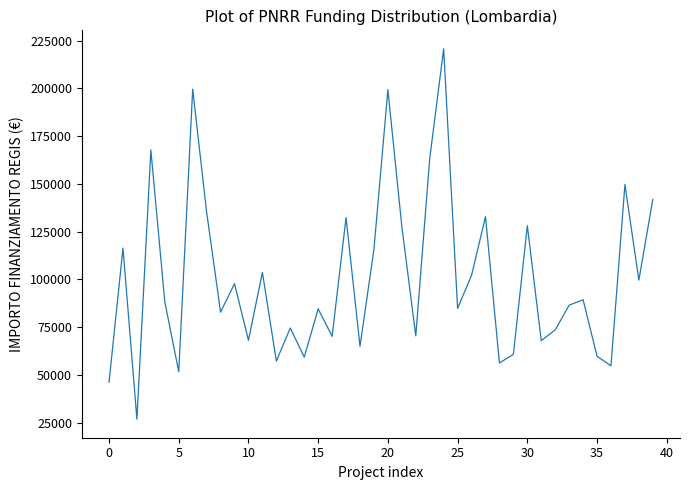

What is the minimum value shown in the chart?

26730.0